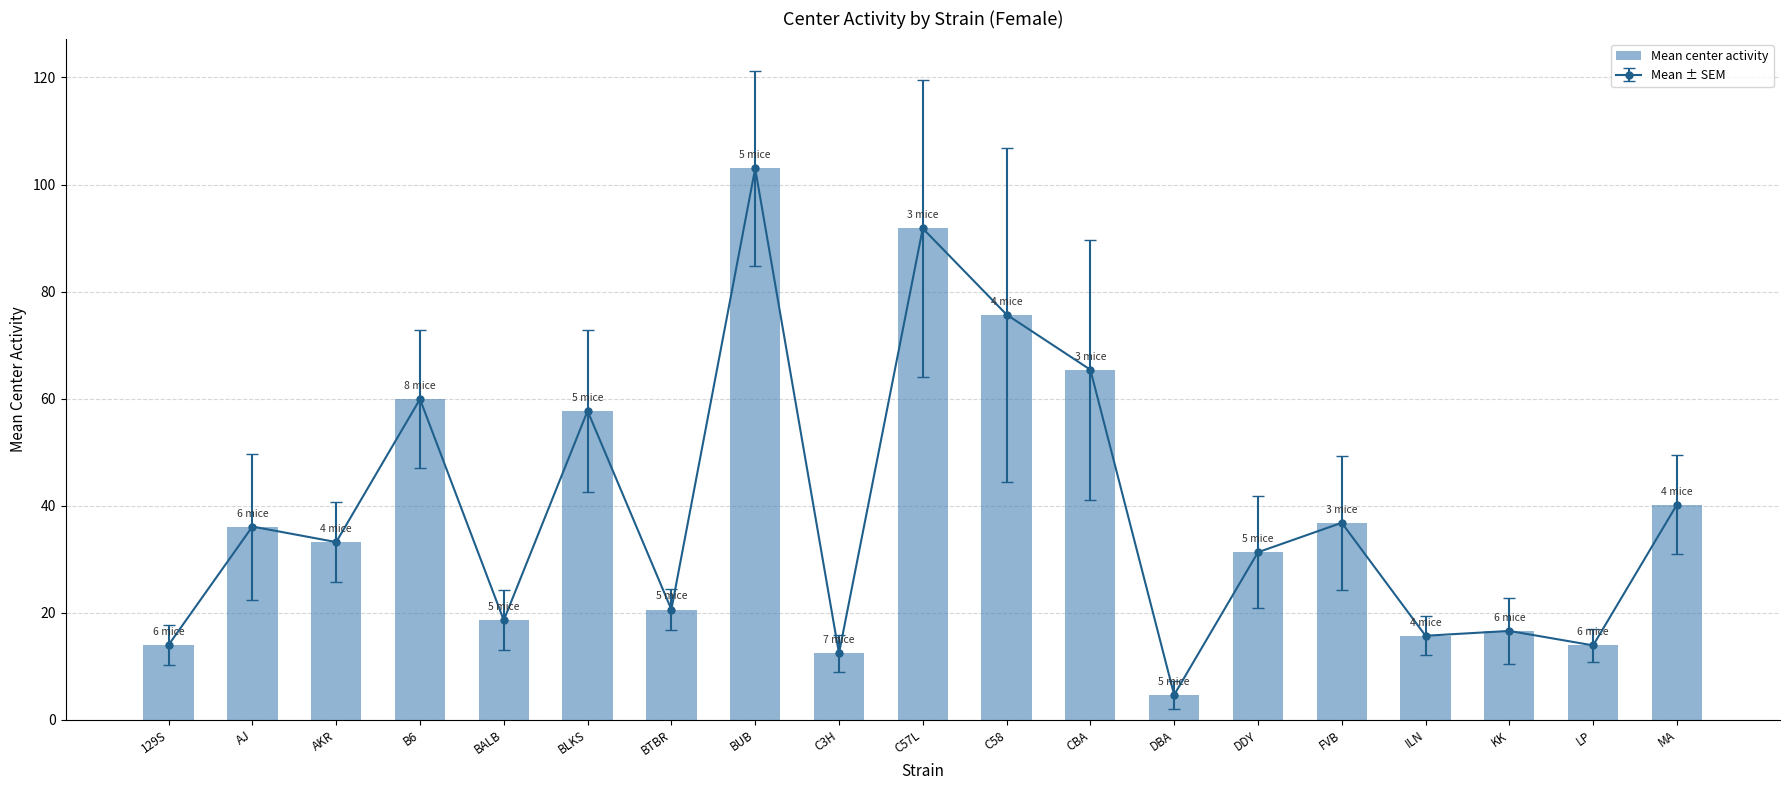

Count the number of values greater than 33.

10